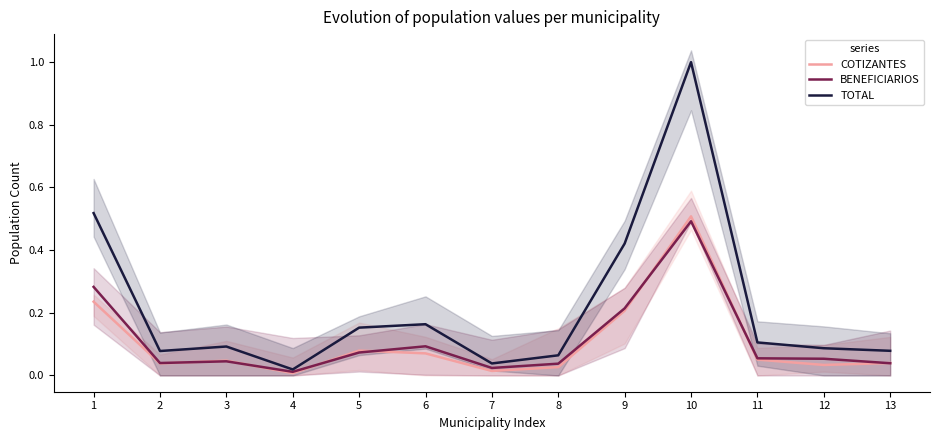

Reading left to right, extract all data points from this chart.

COTIZANTES: 0.2	0.0	0.0	0.0	0.1	0.1	0.0	0.0	0.2	0.5	0.1	0.0	0.0
BENEFICIARIOS: 0.3	0.0	0.0	0.0	0.1	0.1	0.0	0.0	0.2	0.5	0.1	0.1	0.0
TOTAL: 0.5	0.1	0.1	0.0	0.2	0.2	0.0	0.1	0.4	1.0	0.1	0.1	0.1